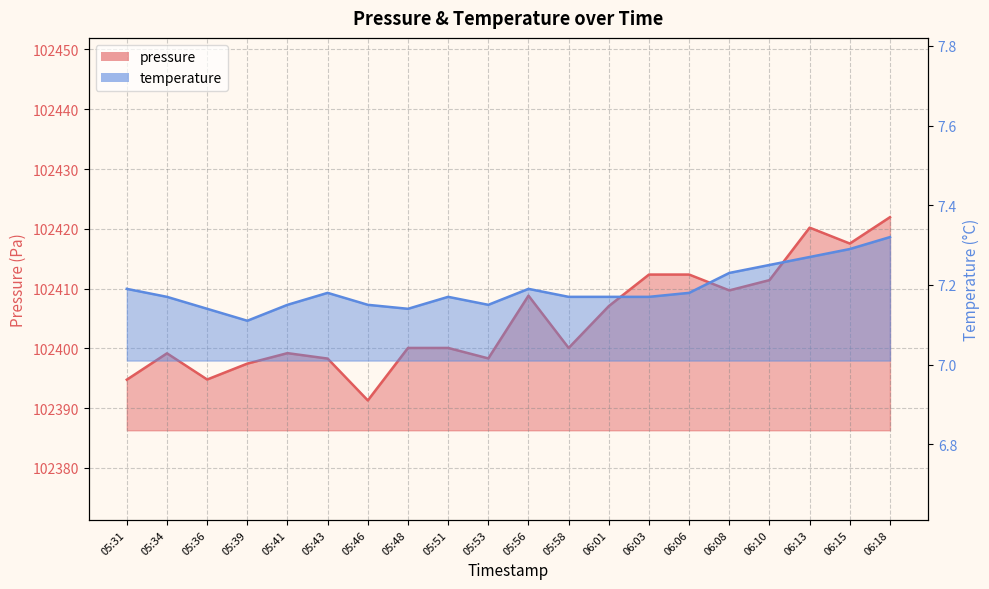

The pressure series shows 102397.4 at 05:39. True or false?

True